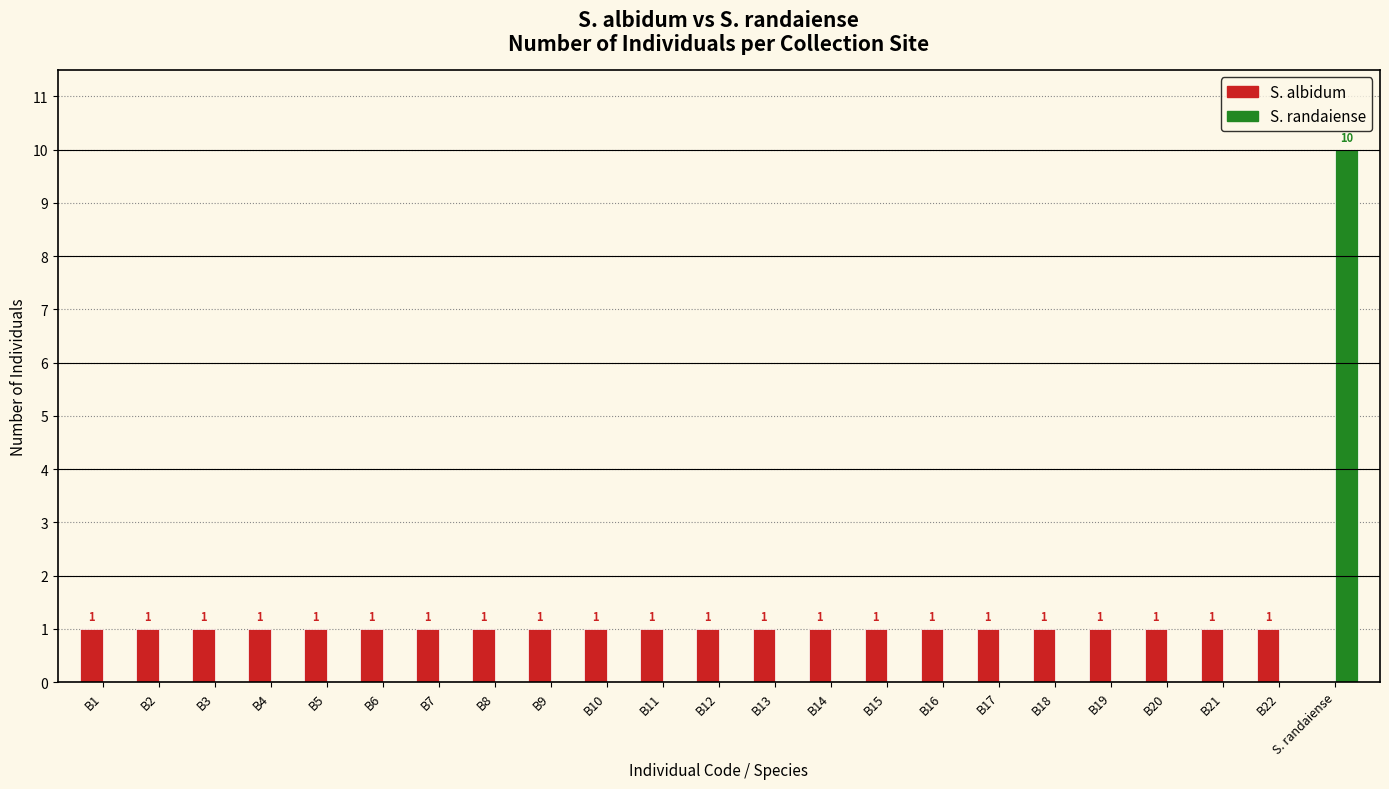

Which category has the highest value in the S. randaiense series?

S. randaiense